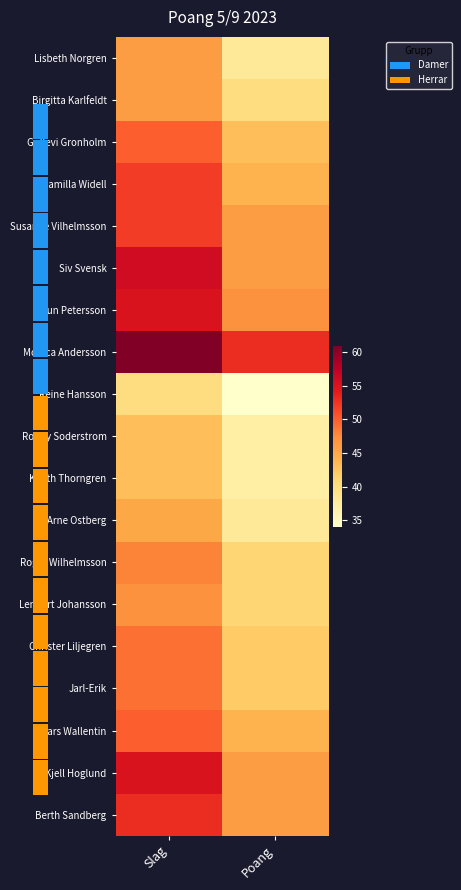

Is the value of Roger Wilhelmsson at Poang greater than the value of Monica Andersson at Slag?

No